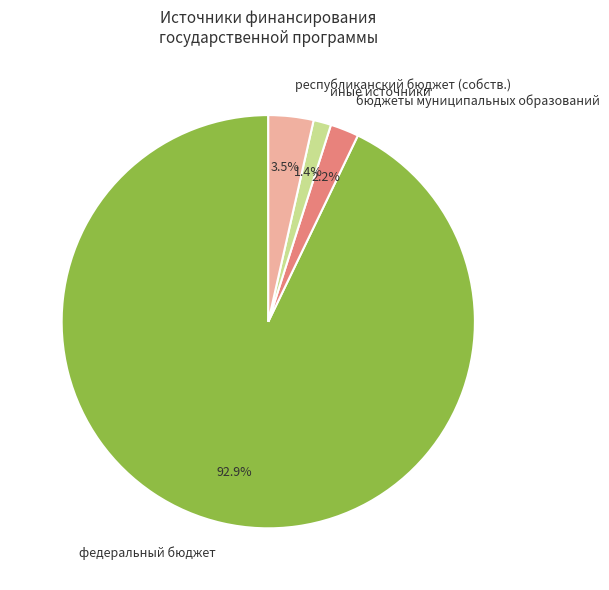

How many segments does this pie chart have?

4